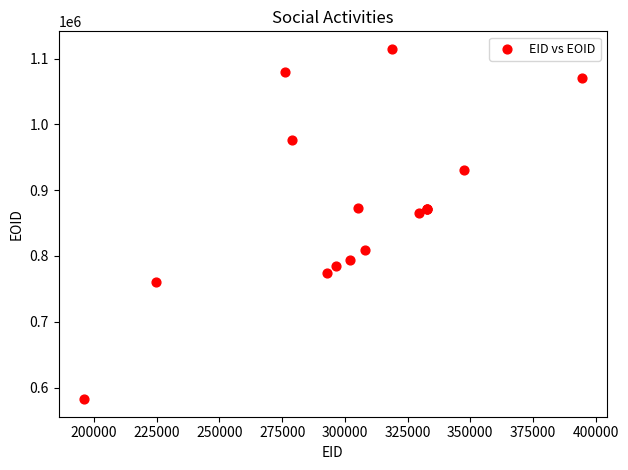

What Y value in the scatter plot is closest to 848604?

865101